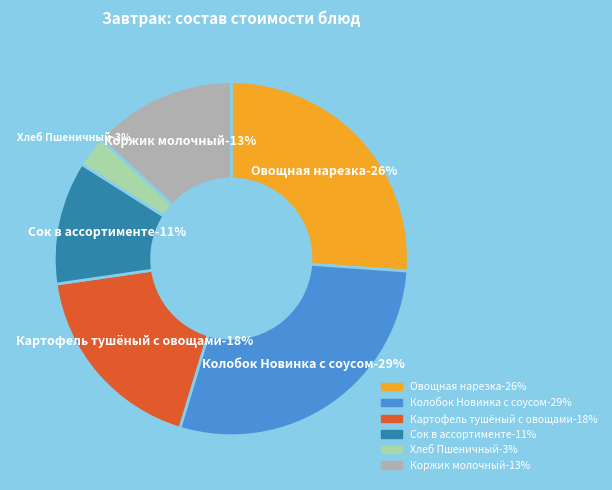

How many segments does this pie chart have?

6